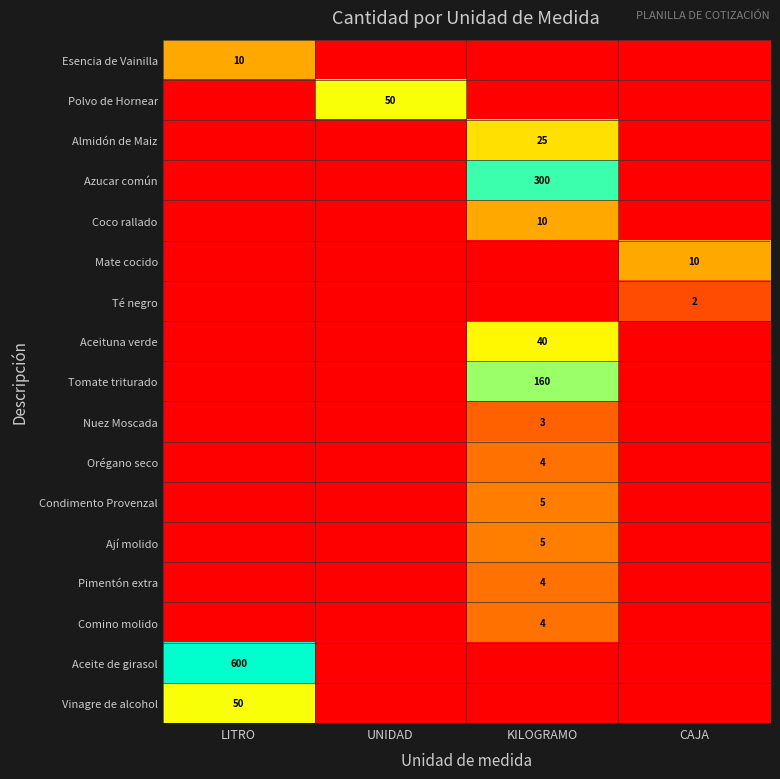

How many categories are shown in the chart?

4